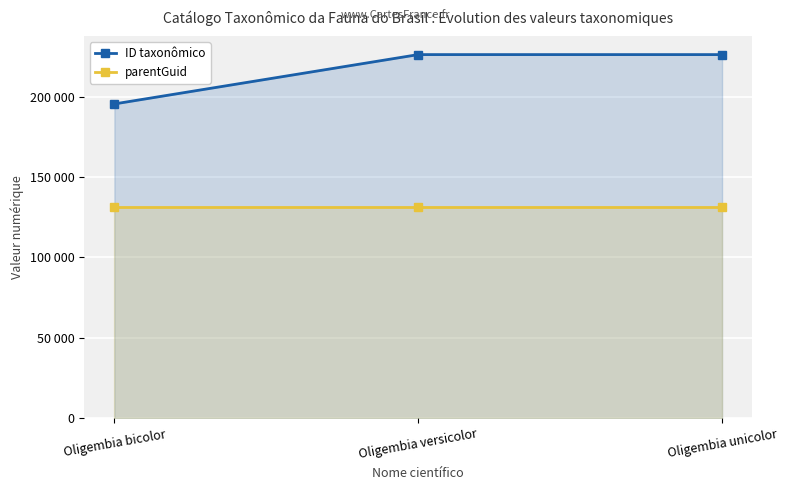

The value of parentGuid at Oligembia versicolor is 199366. True or false?

False